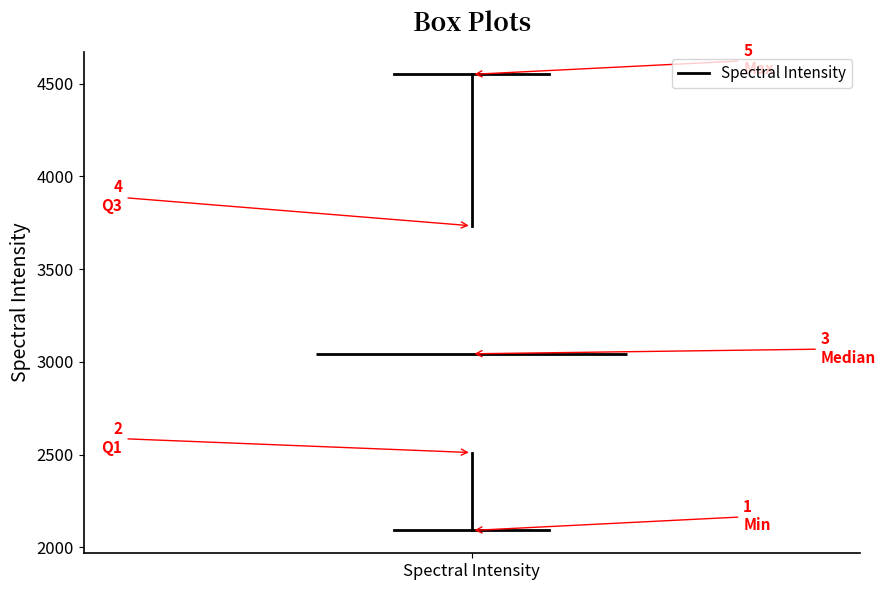

Where does the median line of the box for Spectral Intensity sit on the y-axis? The values are not printed on the chart, so give them approximately, as read against the axis.

3050